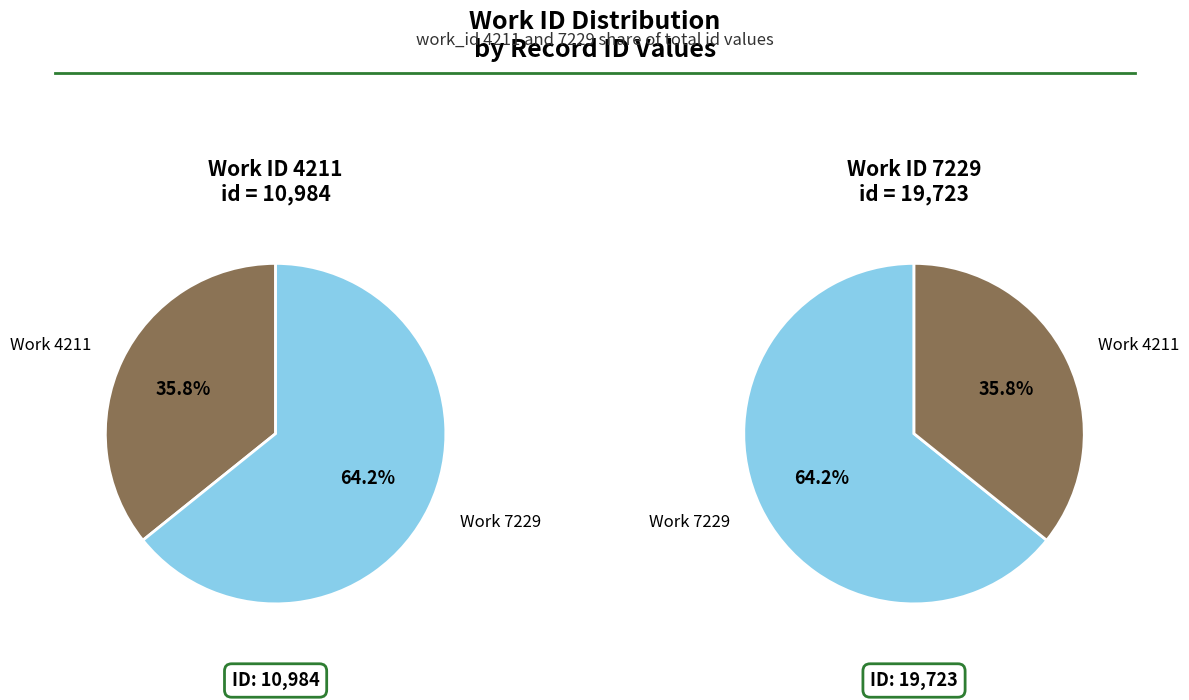

What is the largest slice in the pie chart?

7229